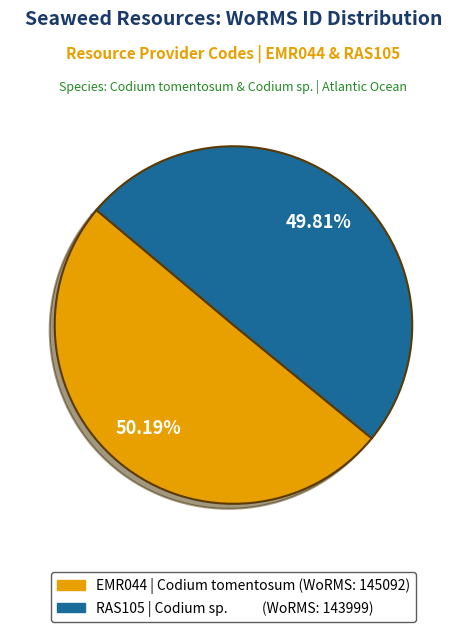

Is there a majority slice in this chart?

Yes